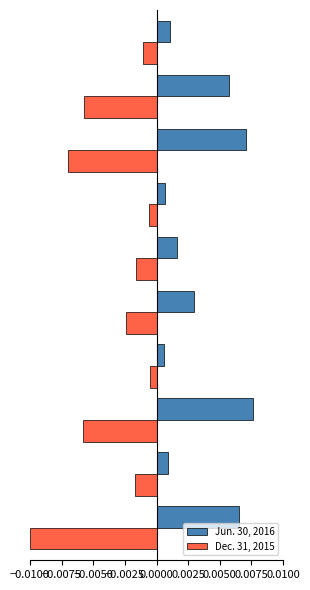

Which series has the largest total across all categories?

Jun. 30, 2016